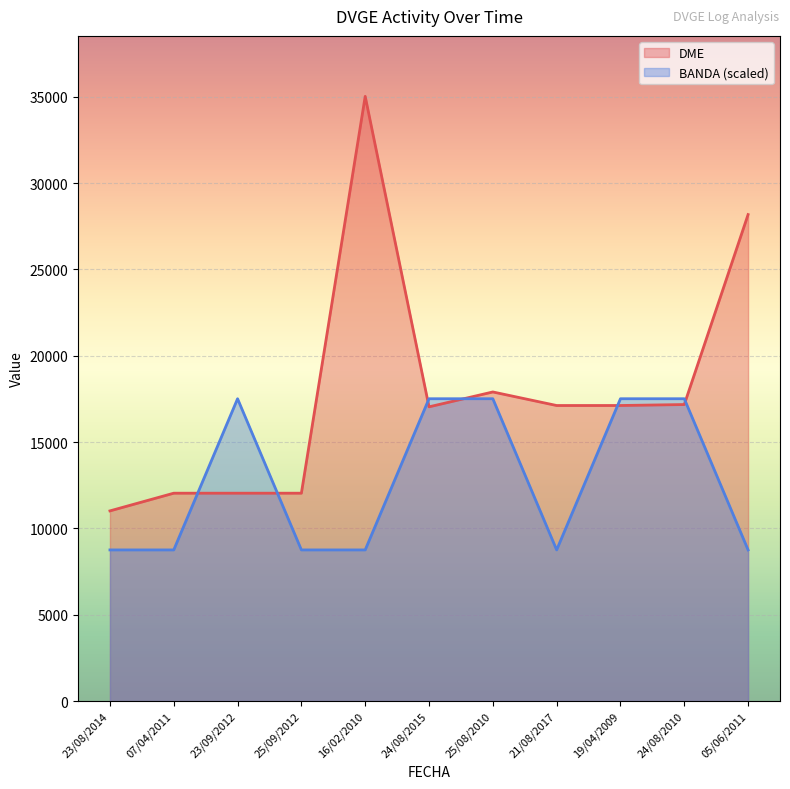

Reading left to right, extract all data points from this chart.

DME: 23/08/2014=11015.0	07/04/2011=12040.0	23/09/2012=12040.0	25/09/2012=12040.0	16/02/2010=35019.0	24/08/2015=17040.0	25/08/2010=17902.0	21/08/2017=17117.0	19/04/2009=17118.0	24/08/2010=17173.0	05/06/2011=28174.0
BANDA: 23/08/2014=8754.8	07/04/2011=8754.8	23/09/2012=17509.5	25/09/2012=8754.8	16/02/2010=8754.8	24/08/2015=17509.5	25/08/2010=17509.5	21/08/2017=8754.8	19/04/2009=17509.5	24/08/2010=17509.5	05/06/2011=8754.8